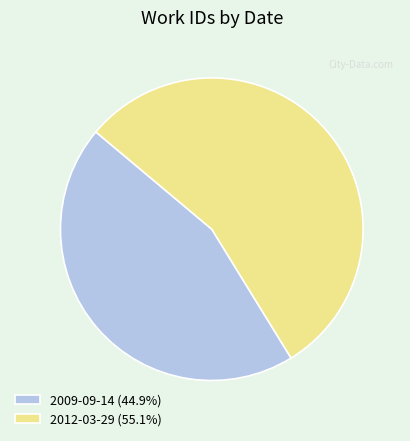

Does any single category account for the majority?

Yes